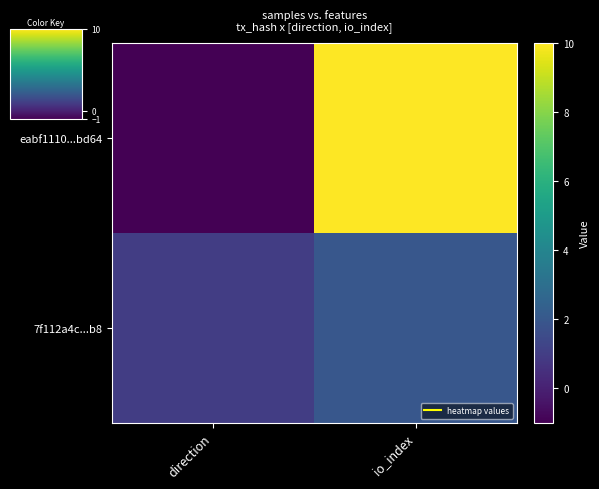

What is the maximum value shown in the chart?

10